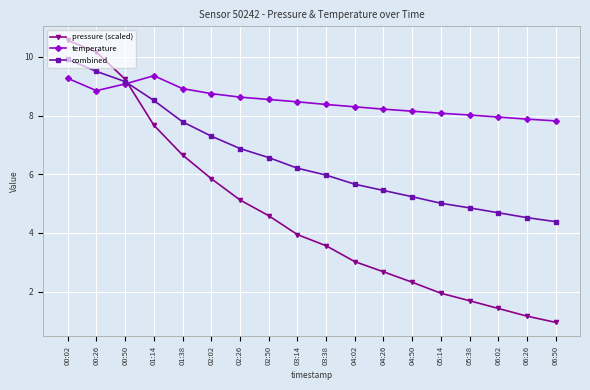

True or false: pressure (scaled) has a value of 3.2 at 05:14.

False